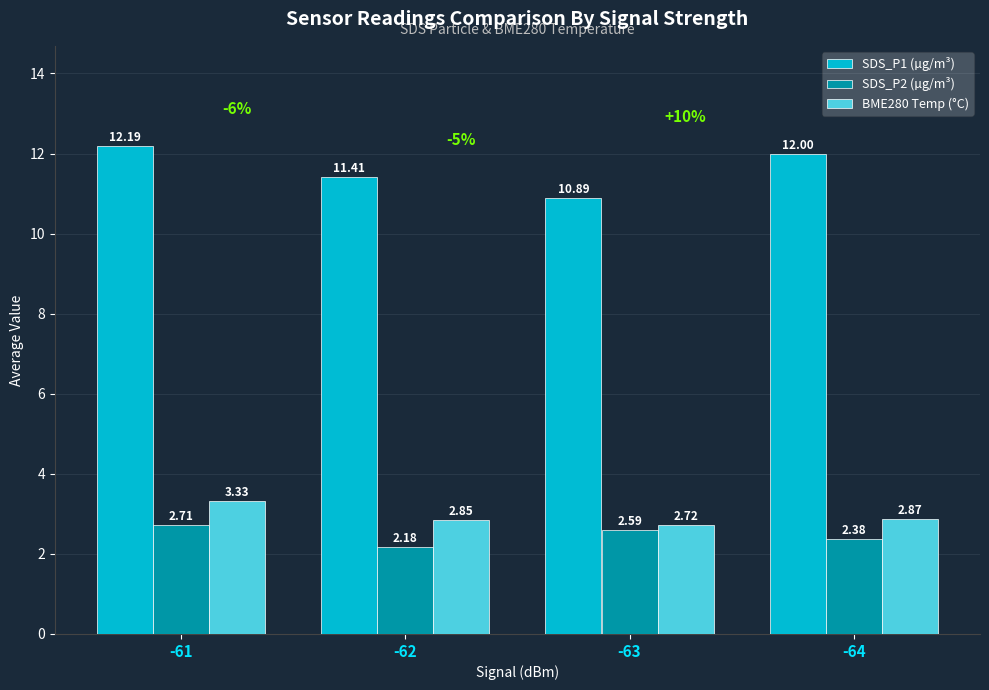

Which label corresponds to the largest value in the chart?

-61